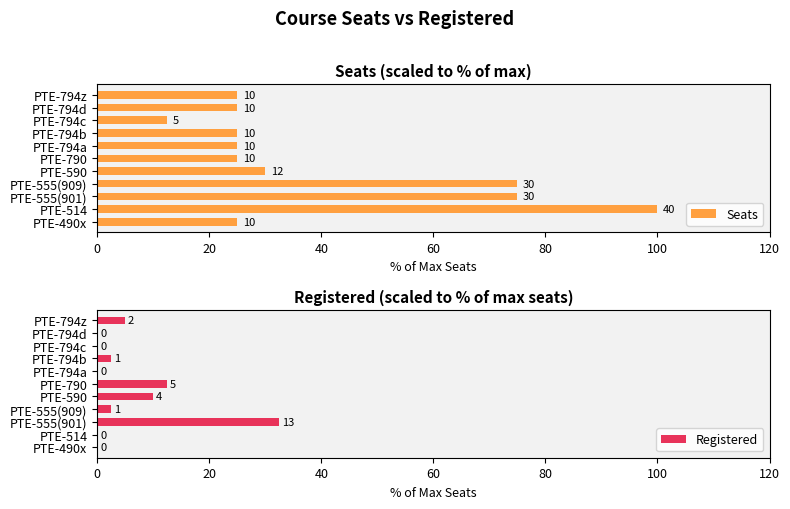

What is the highest value of the Seats series?

100.0